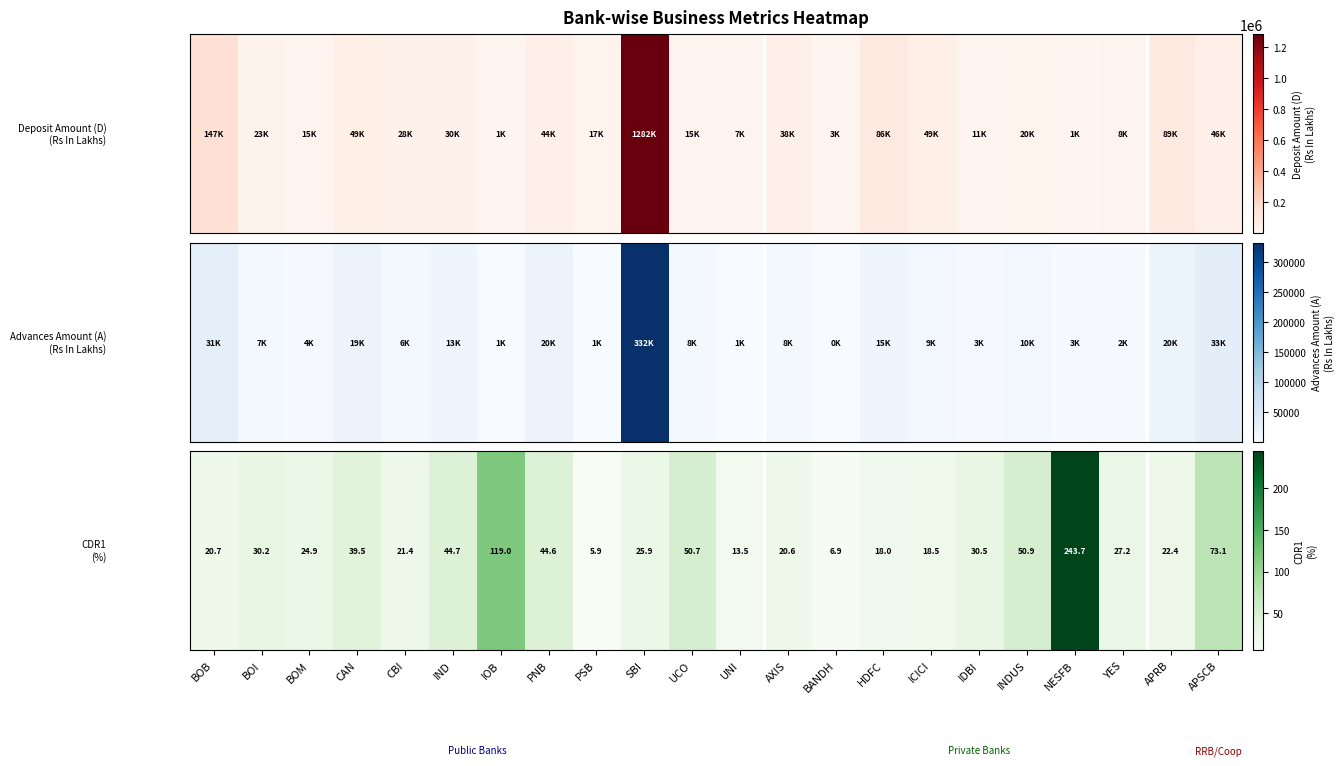

Rank the categories by value from highest to lowest.

NESFB, IOB, APSCB, INDUS, UCO, IND, PNB, CAN, IDBI, BOI, YES, SBI, BOM, APRB, CBI, BOB, AXIS, ICICI, HDFC, UNI, BANDH, PSB